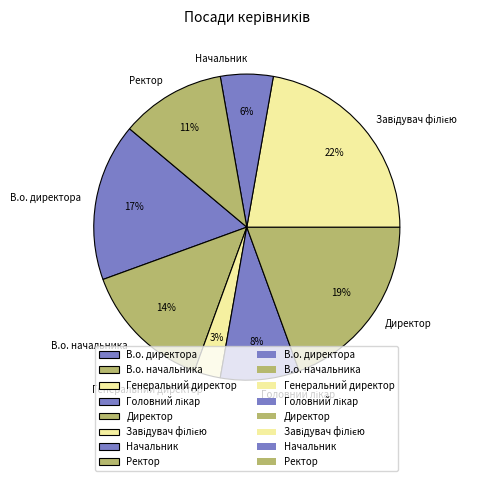

Is there any slice that represents more than half of the pie?

No